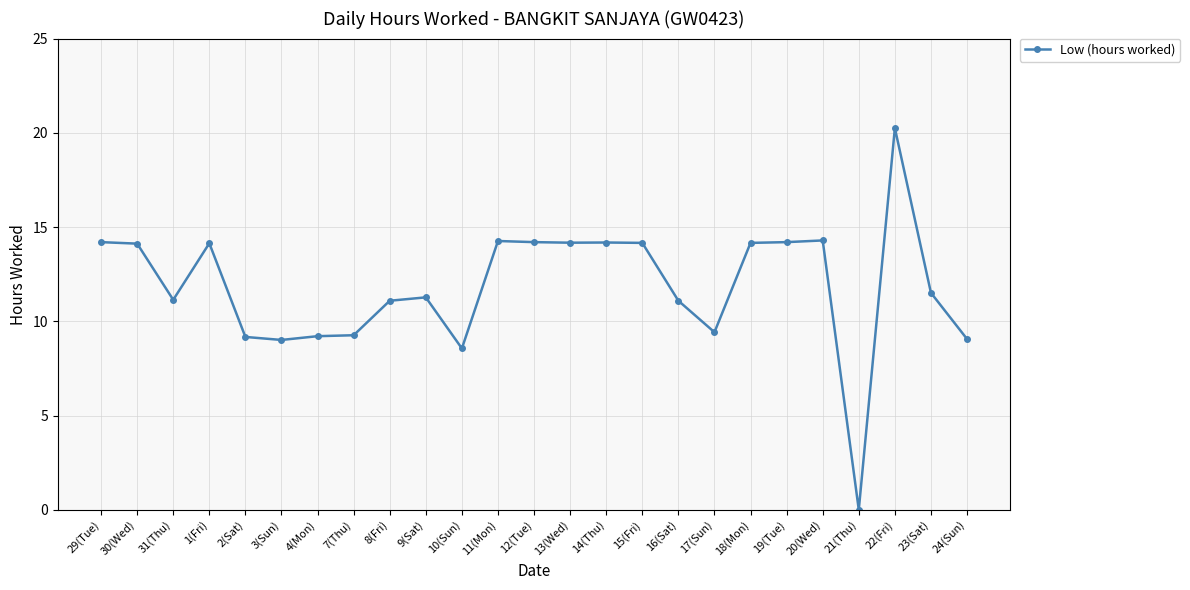

What is the ratio of the value at 29(Tue) to the value at 16(Sat)?

1.3